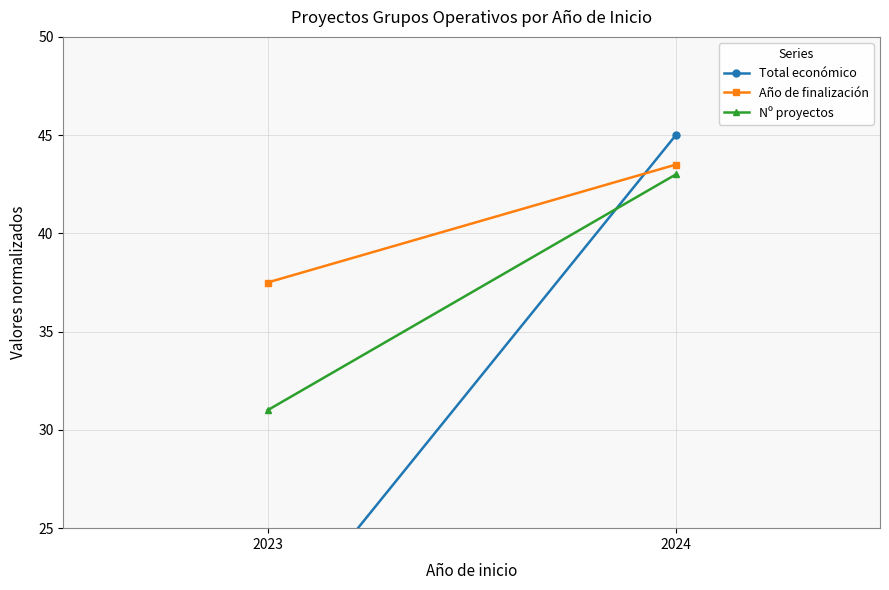

How many lines are shown in the chart?

3